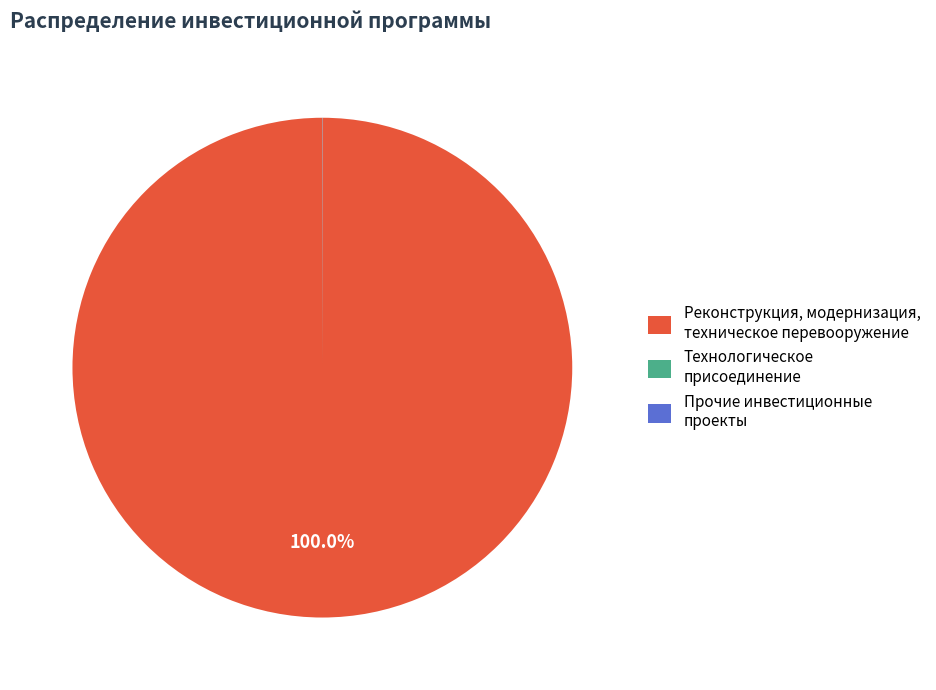

What is the majority slice?

Реконструкция, модернизация, техническое перевооружение